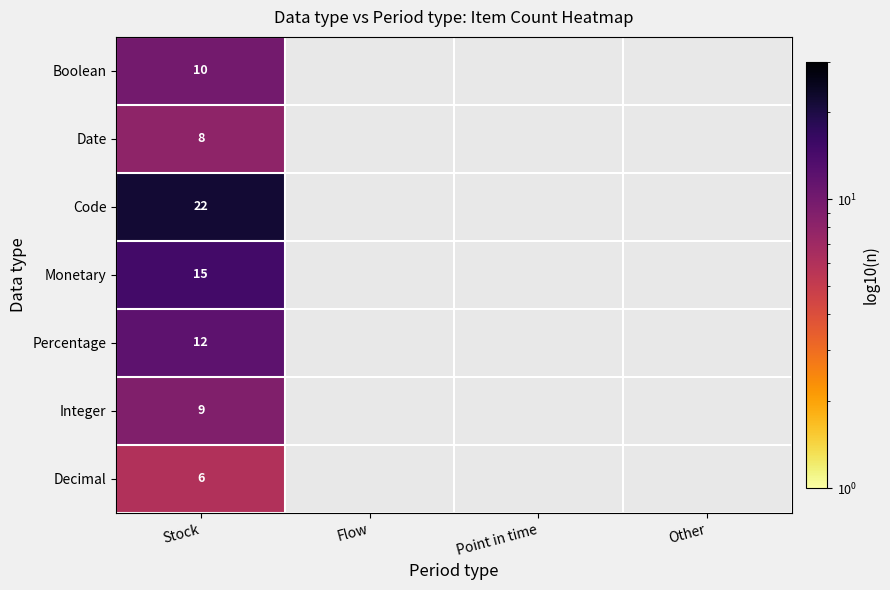

Which has a higher value, Point in time or Stock?

Stock